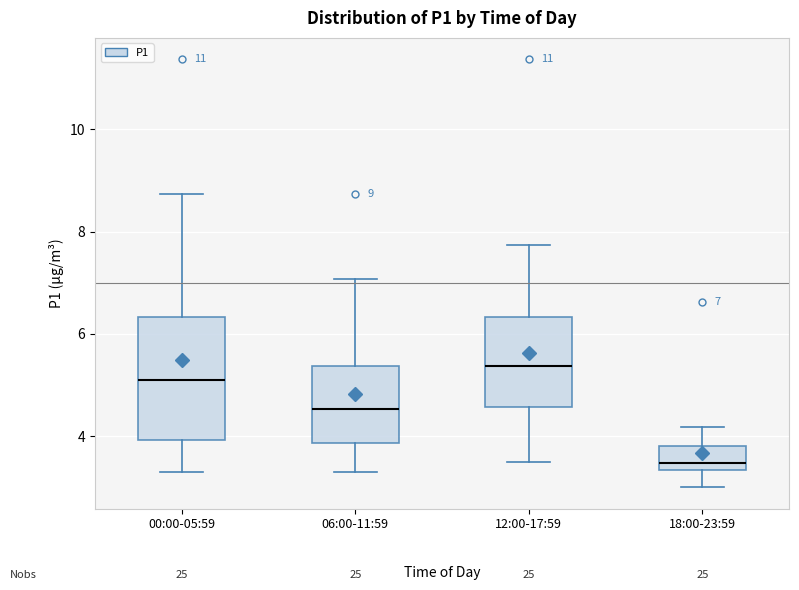

Which box is the tallest, from its lower edge to its upper edge?

00:00-05:59